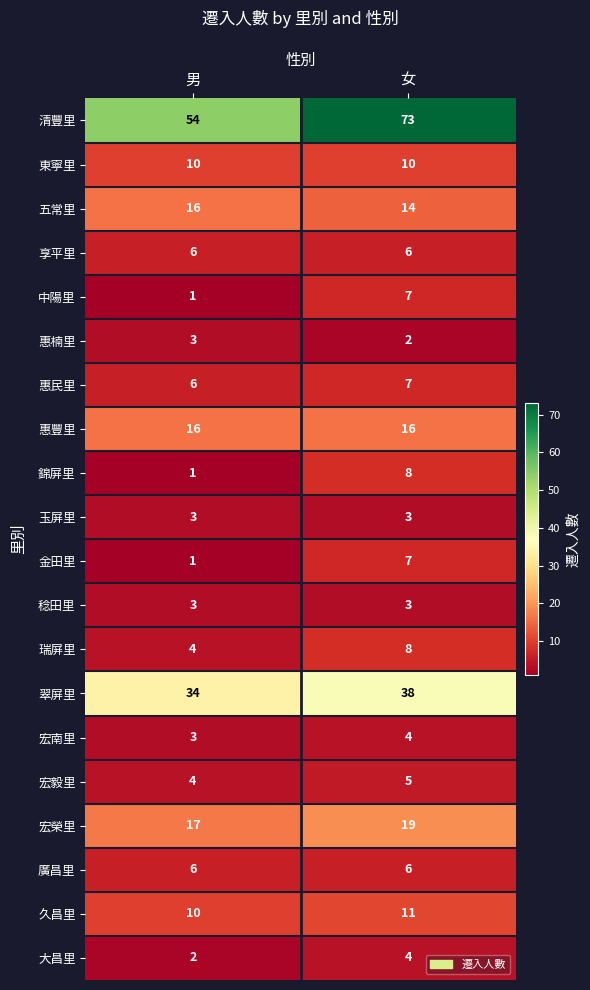

At which label is 金田里 closest to 4?

男